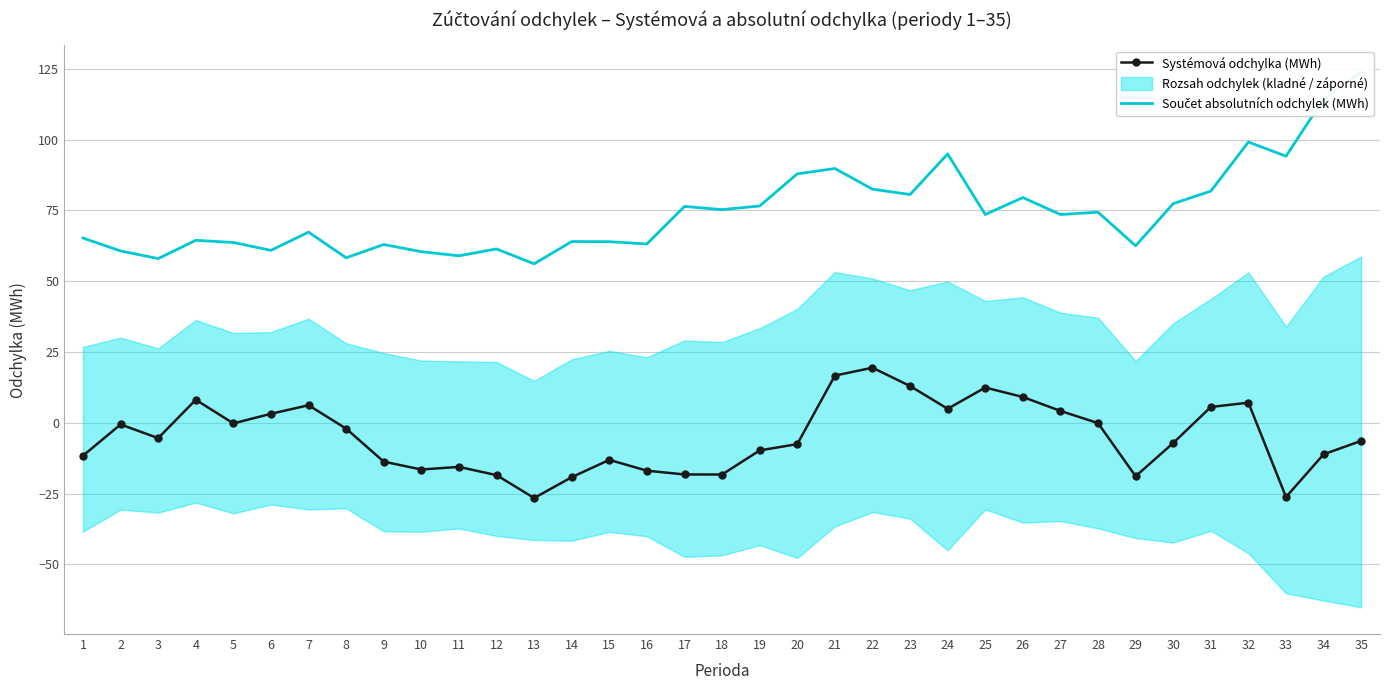

List the series in order of their peak value, highest first.

Součet absolutních odchylek (MWh), Systémová odchylka (MWh)